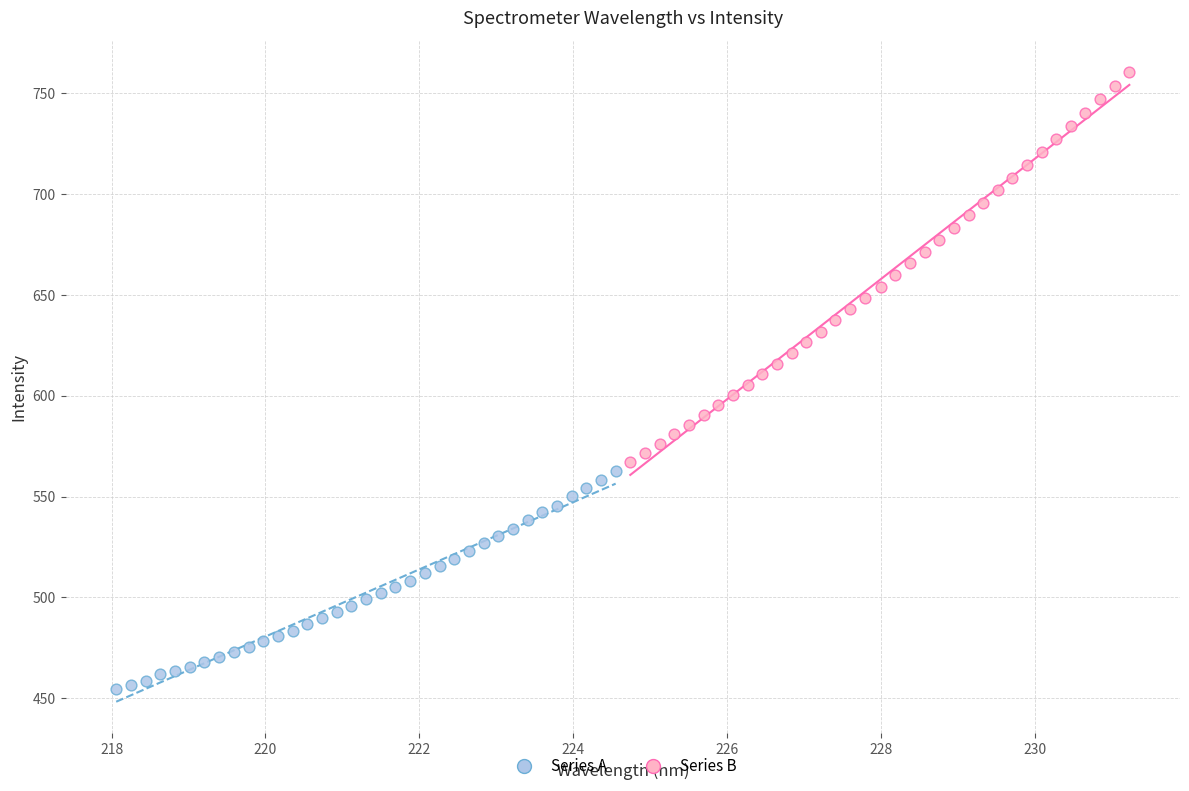

Which series has the largest Y range (max minus min)?

Series B